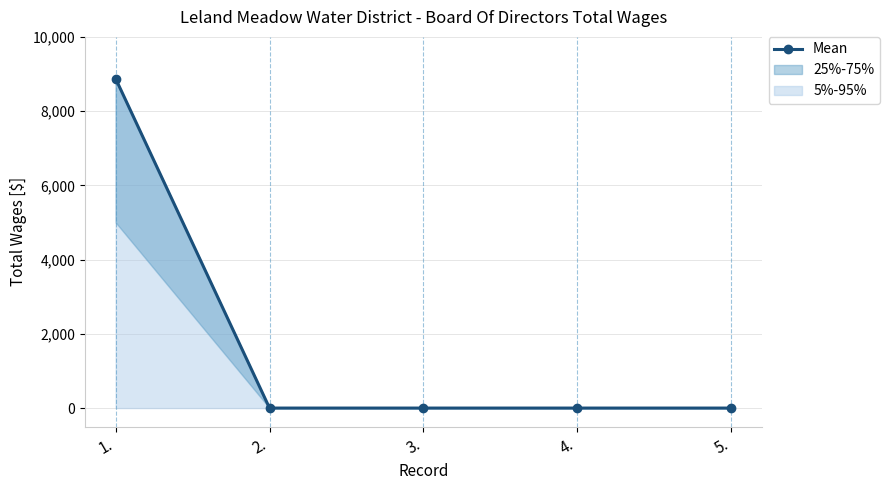

How many distinct data groups are displayed?

1